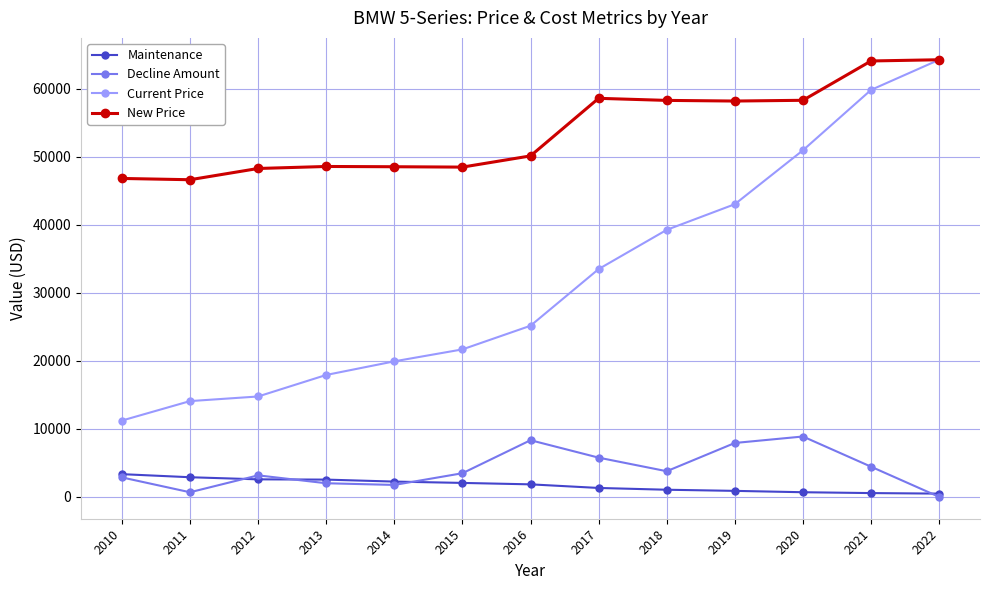

How many distinct data groups are displayed?

4